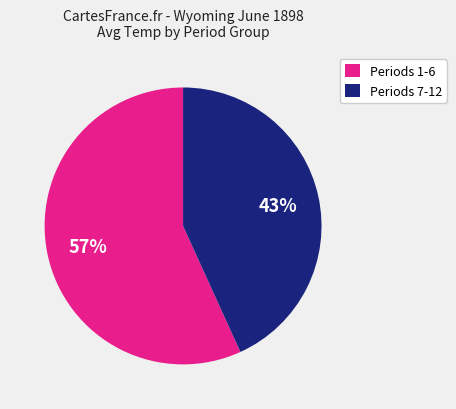

Rank the categories by value from lowest to highest.

Periods 7-12, Periods 1-6